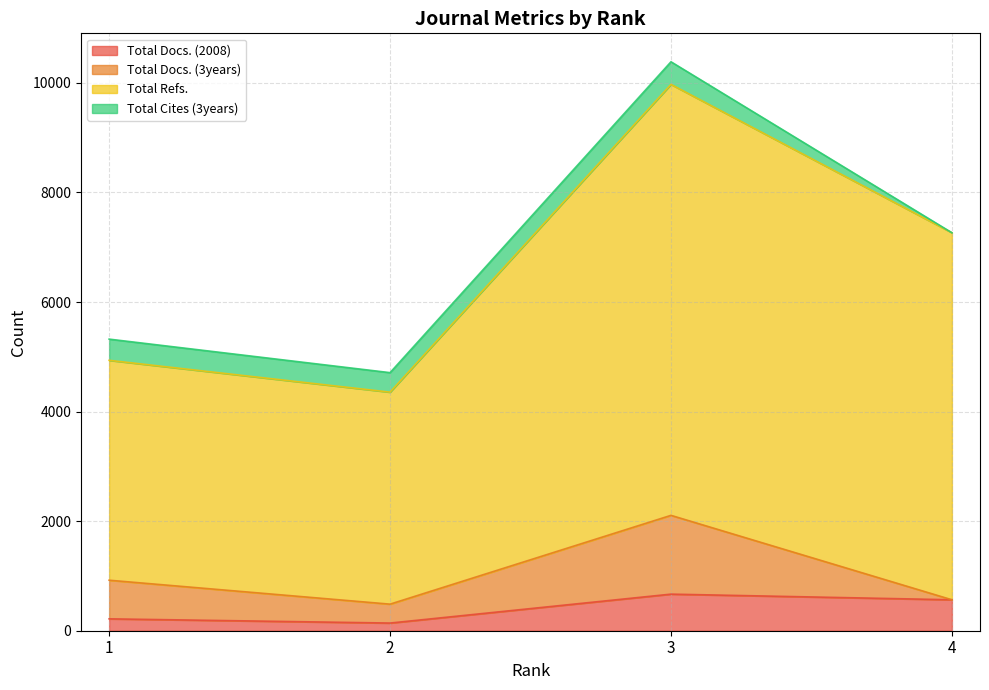

Which category has the highest value across all series?

3